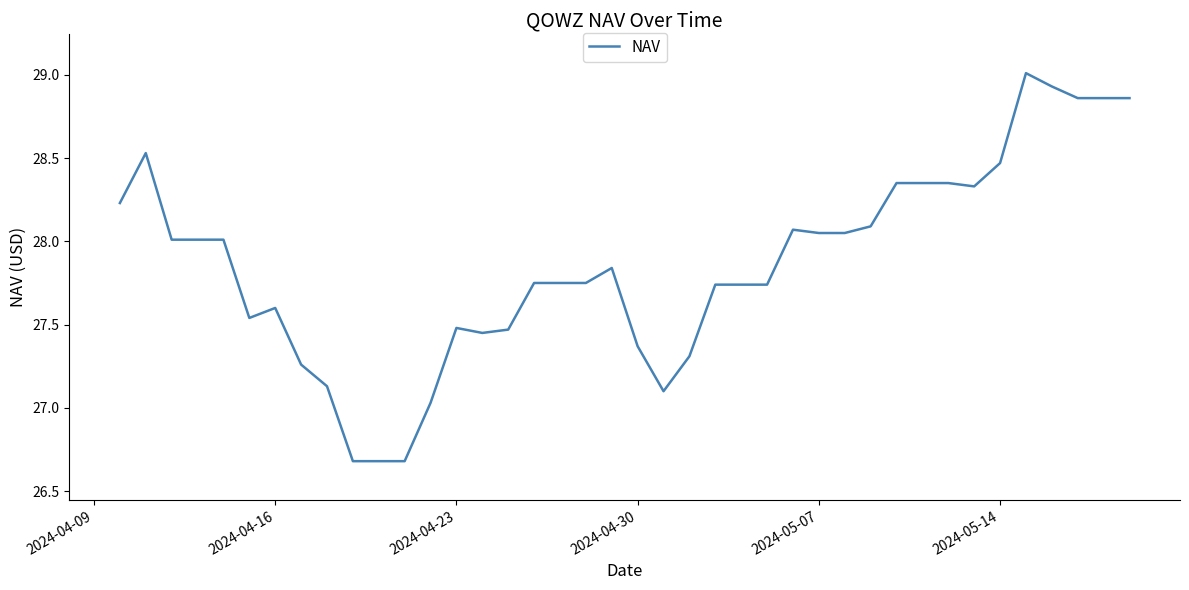

Does the chart have visible grid lines?

No